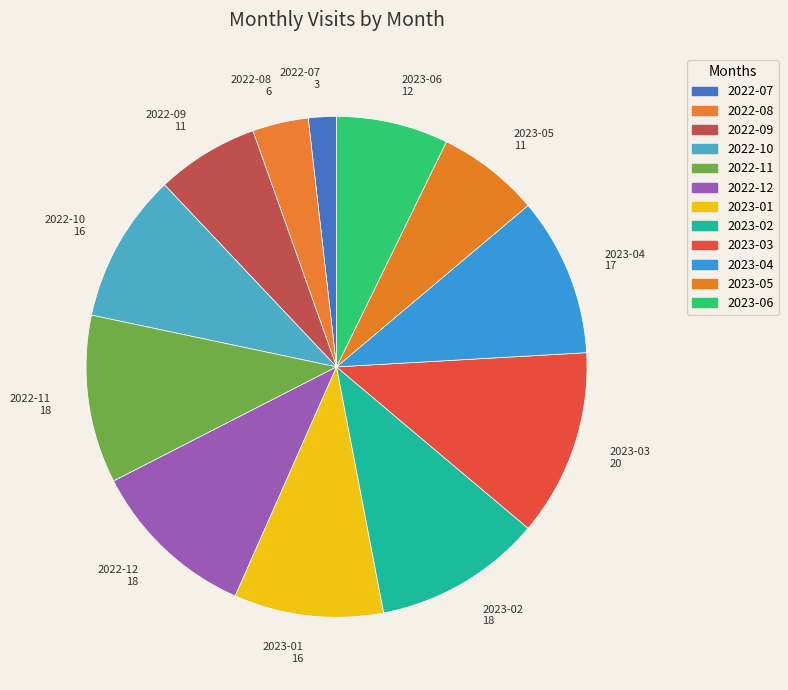

Do 2023-03 and 2022-08 together represent more than half of the pie?

No